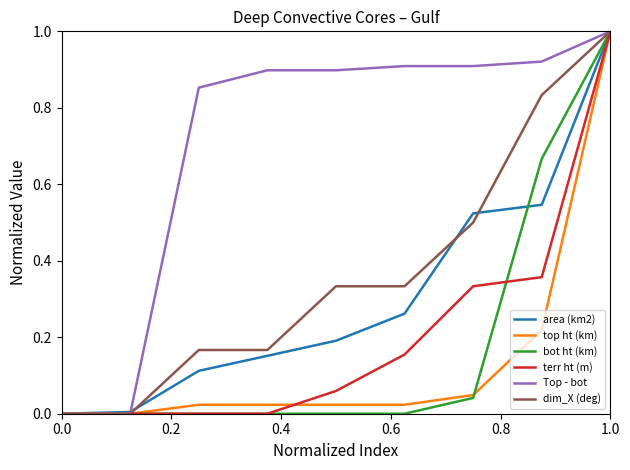

True or false: Top - bot has more than 2 interior local peaks.

False